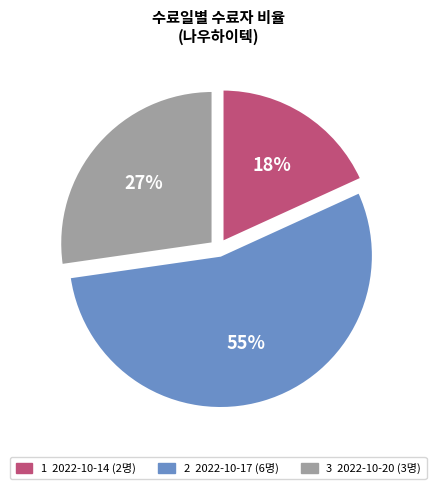

To the nearest percent, what is the average slice percentage?

33%